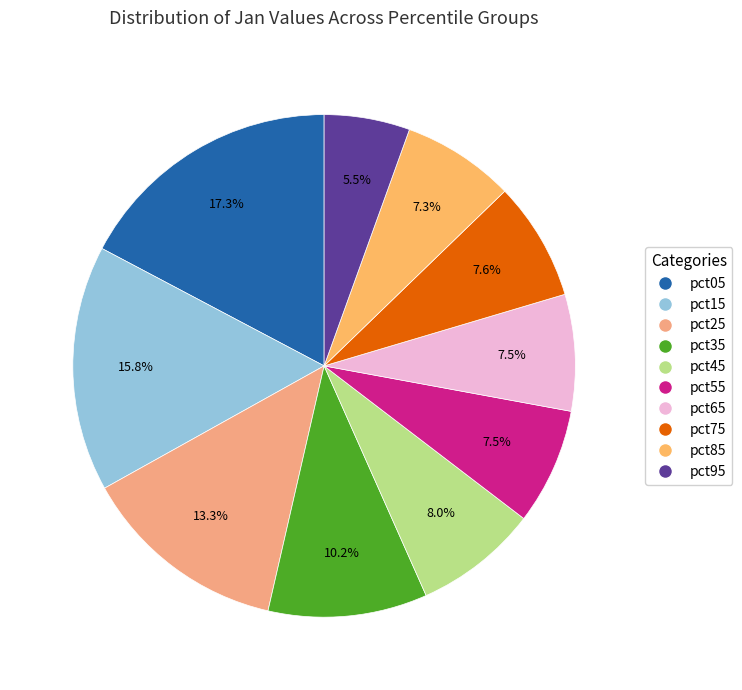

Is pct65 the majority of the pie?

No